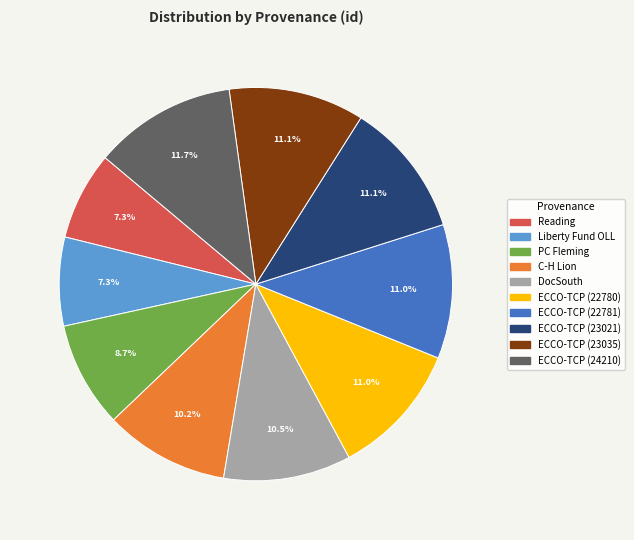

Does any single category account for the majority?

No